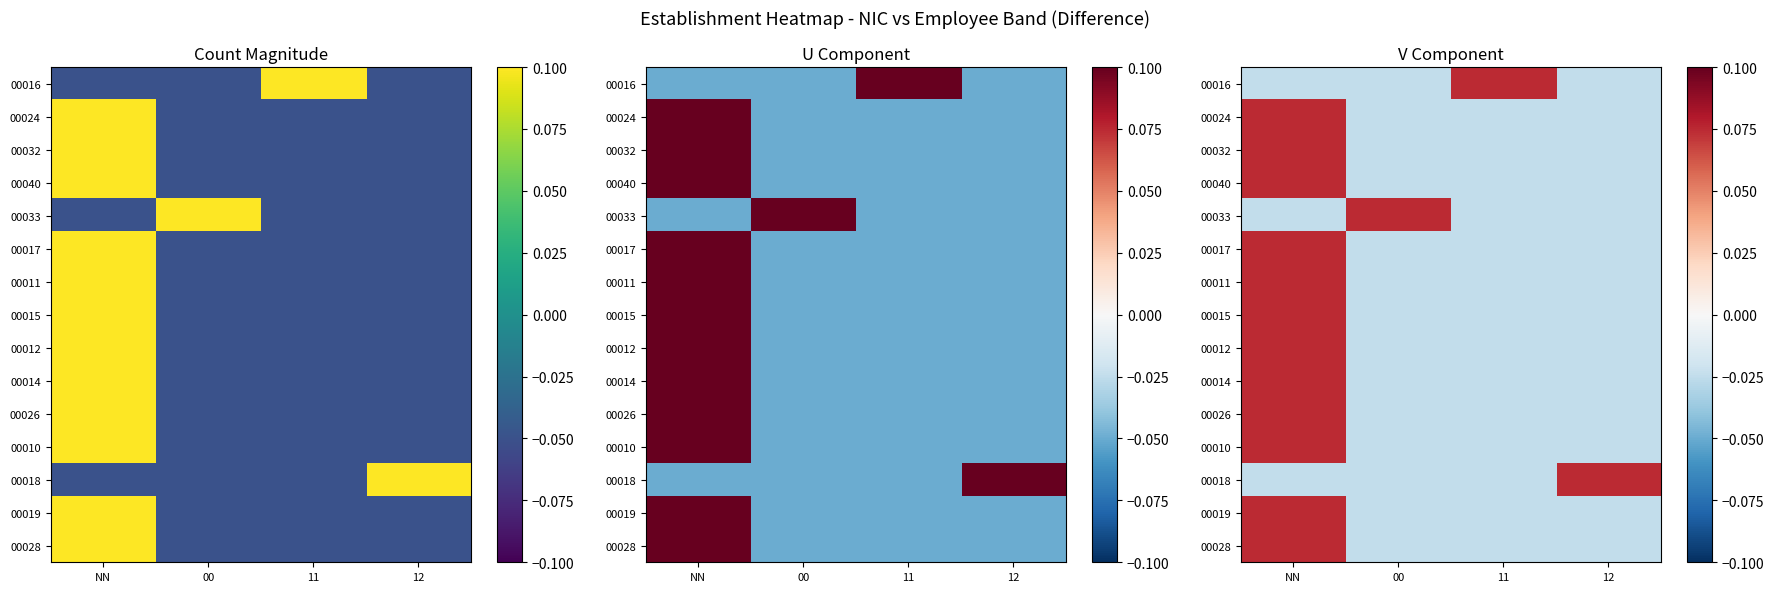

Where is 00012 nearest to the value 0?

00